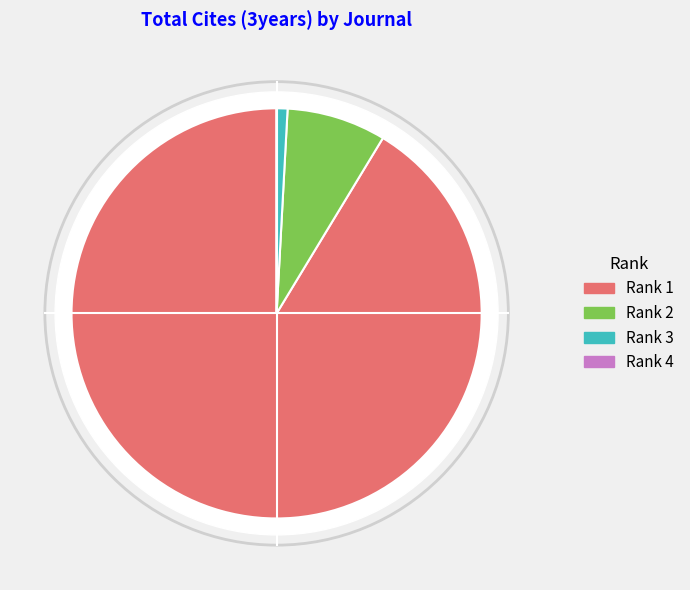

What is the ratio of the value at Journal of the American Chemical Society to the value at Colloid Journal?

106.7